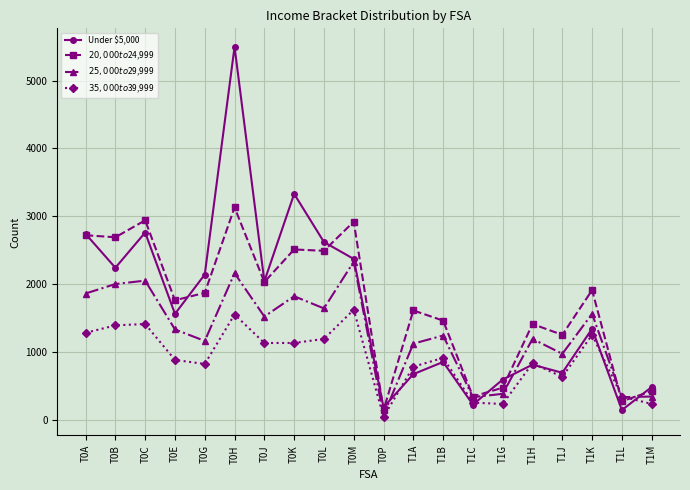

Where does the Under $5,000 series first go above 1560?

T0A